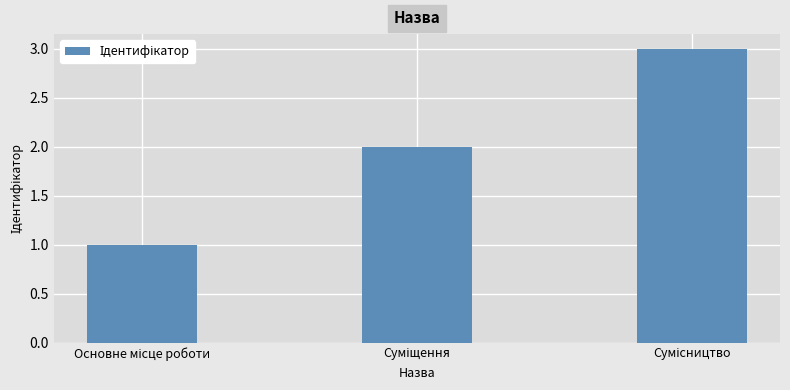

What is the value of the 2nd bar from the left?

2